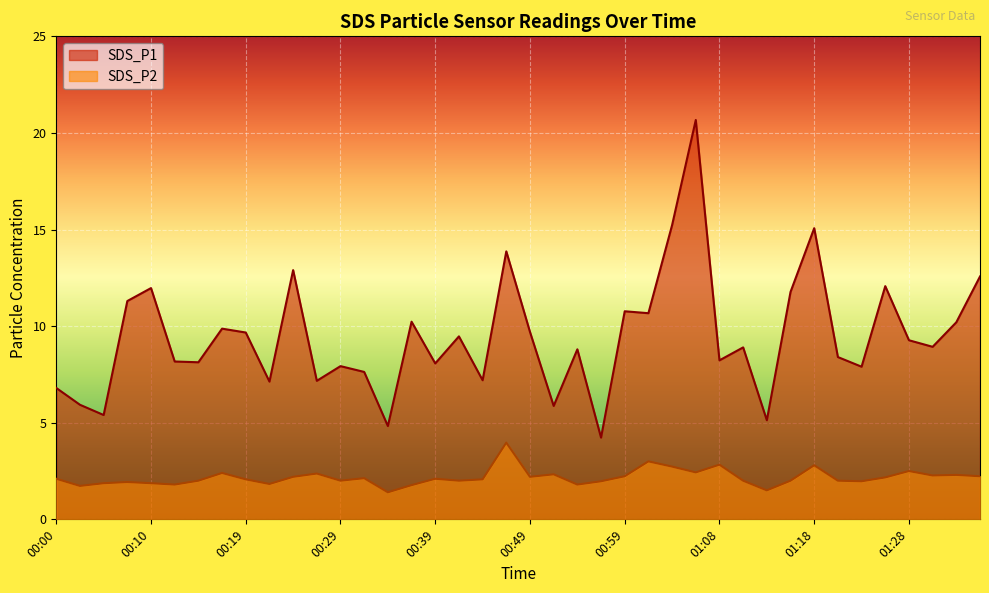

Where is the first local minimum for SDS_P1?

00:05